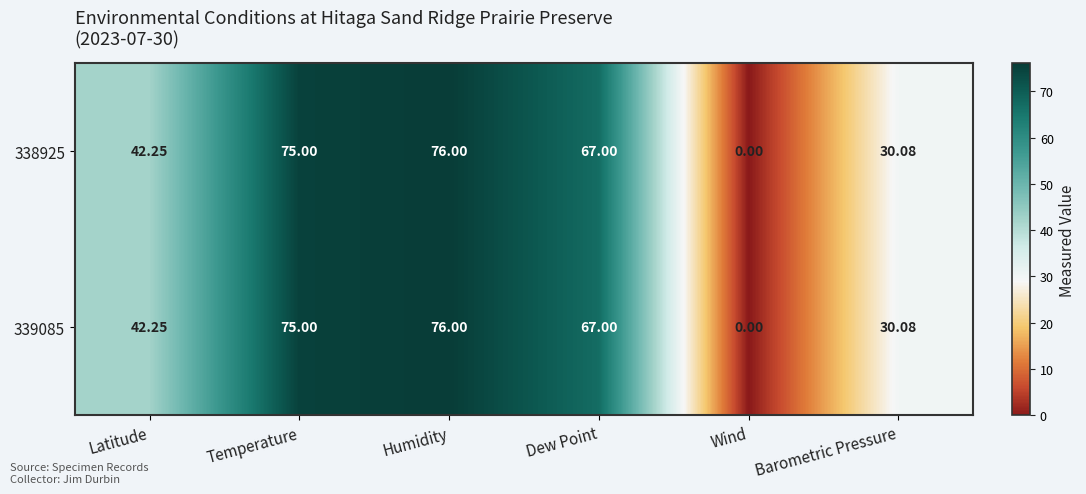

Where does the 338925 series first go above 67?

Temperature